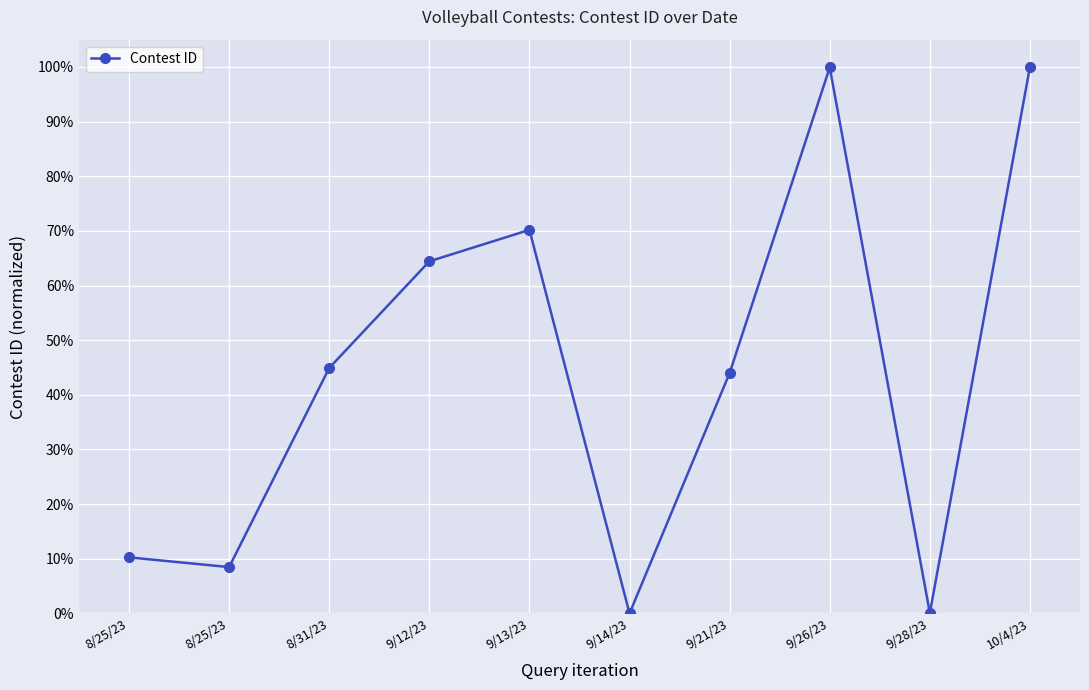

What is the difference between the values at 8/31/23 and 9/12/23?

0.2